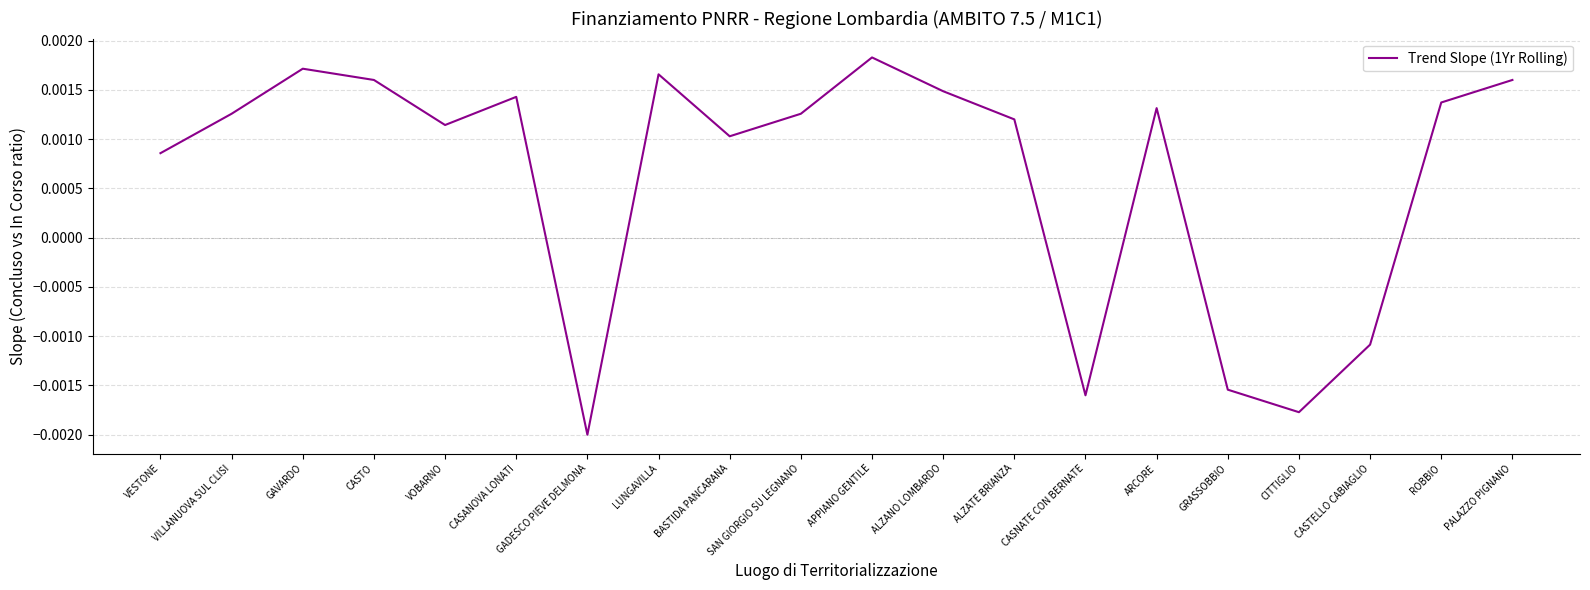

What position from the right is SAN GIORGIO SU LEGNANO?

11